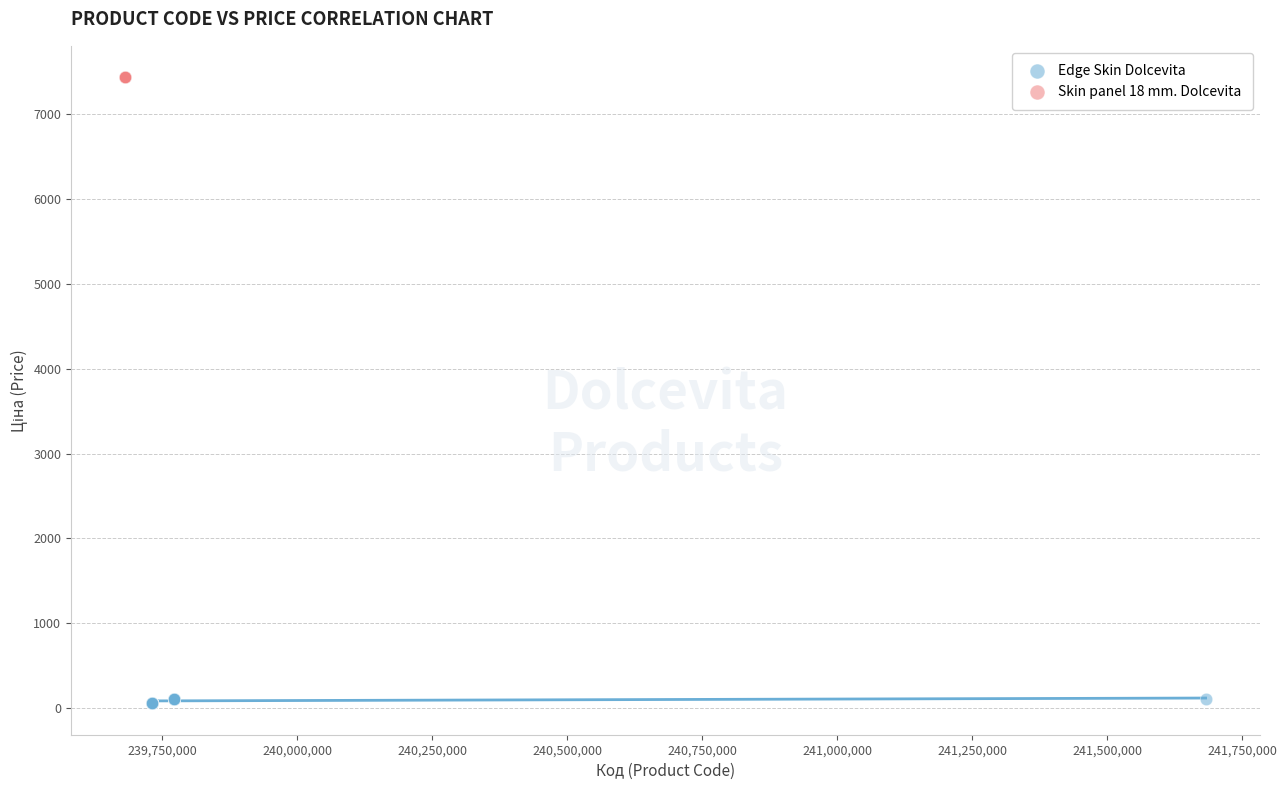

Which series contains the lowest Y value?

Edge Skin Dolcevita